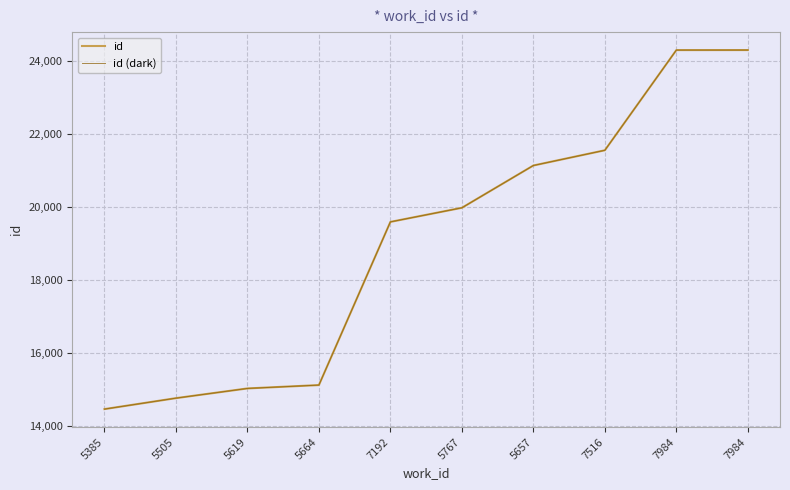

Is this an area chart (filled region under the line)?

No